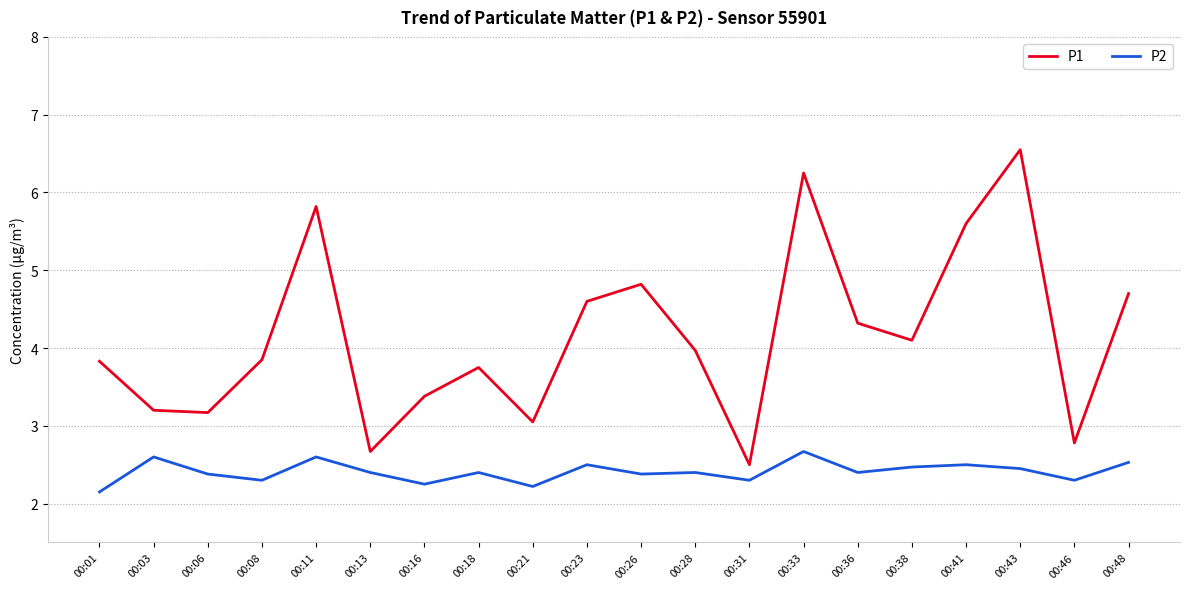

How many lines are shown in the chart?

2